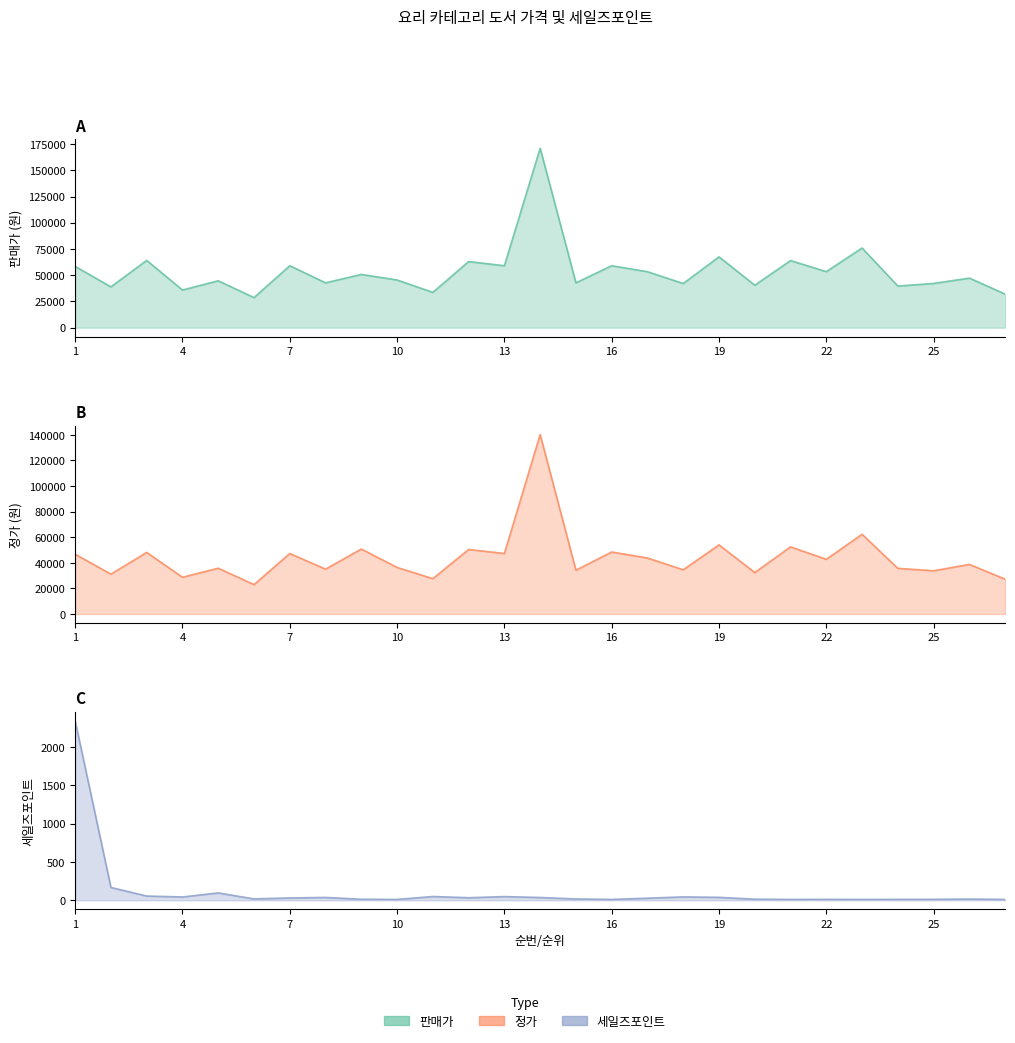

Reading left to right, transcribe all the data shown in this chart.

판매가: 58400	38900	64120	35900	44700	28680	59060	42750	50760	45470	33660	63000	59060	171000	42750	59060	53330	42100	67500	40480	63950	53430	75930	39650	42180	47250	32000
정가: 46720	31120	48090	28720	35760	22940	47240	35050	50760	36370	27600	50400	47240	140220	34200	48420	43730	34520	54000	32380	52430	42740	62260	35680	33740	38740	27200
세일즈포인트: 2340	167	55	43	96	18	30	37	13	11	49	33	48	36	17	11	27	44	38	14	11	12	11	12	12	16	11